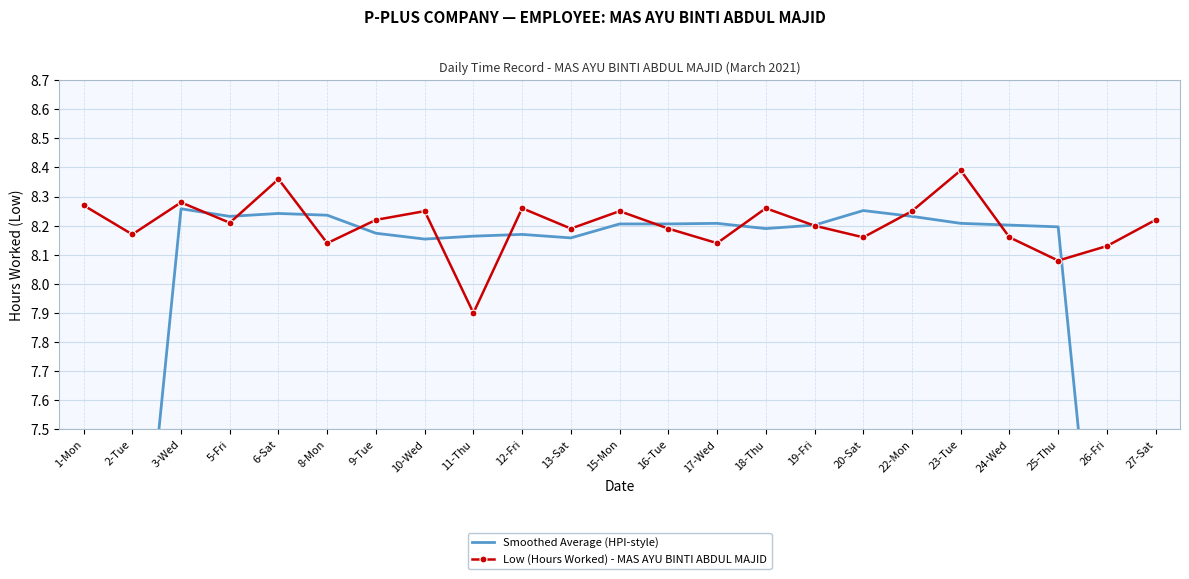

What position from the left is 15-Mon?

12